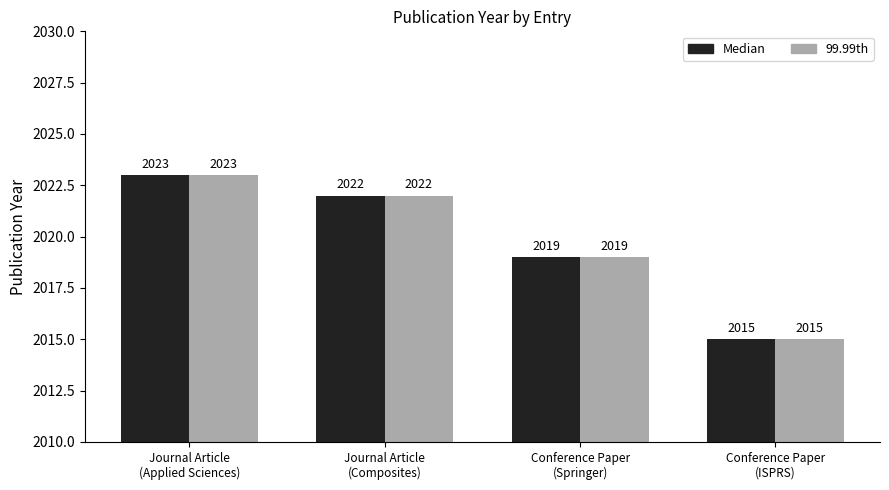

What is the difference between the second highest and minimum values in the Median series?

7